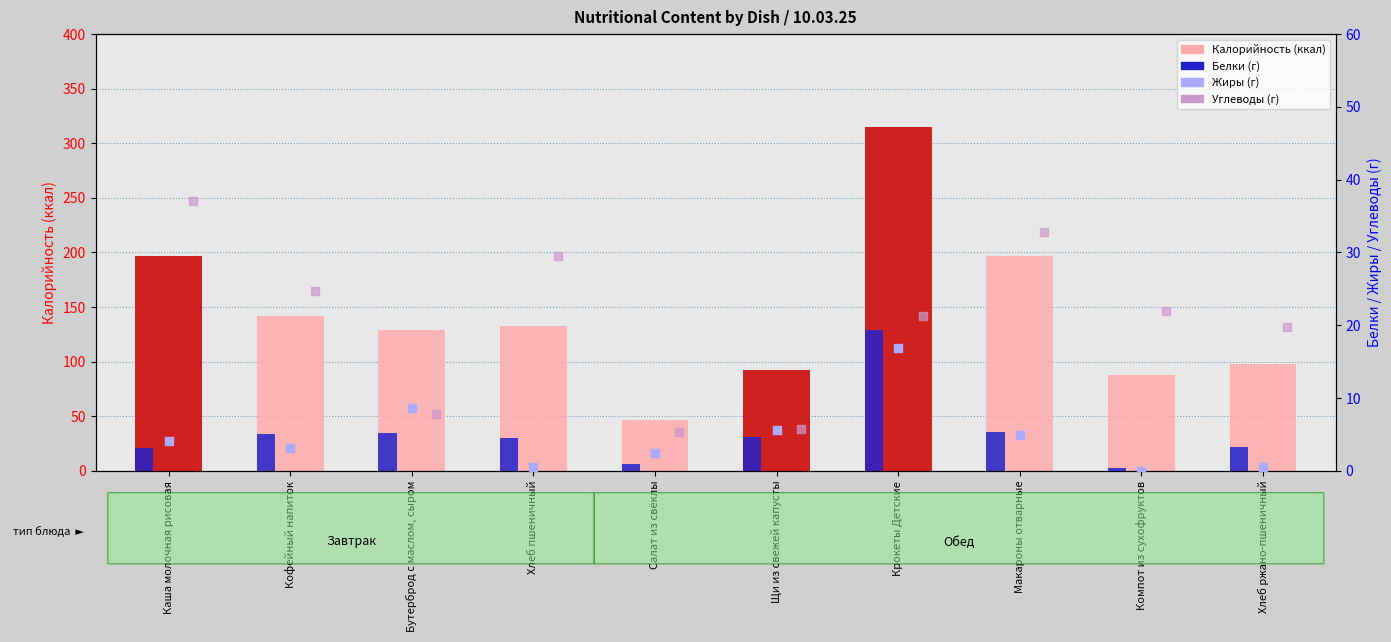

Is the value of Белки at Крокеты Детские greater than the value of Жиры at Хлеб пшеничный?

Yes